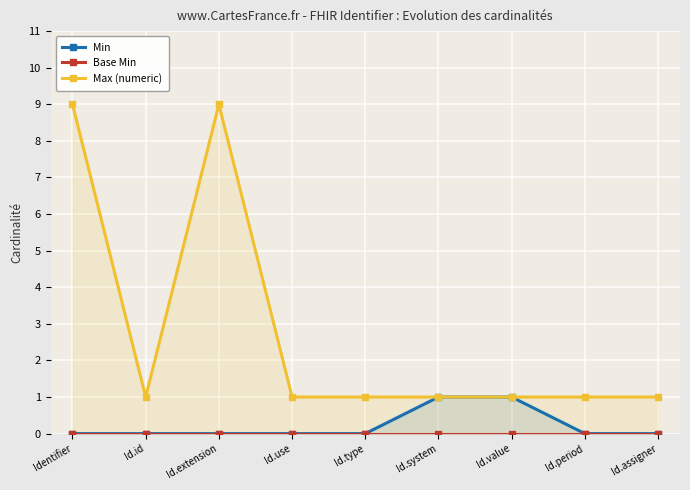

What is the average value of the Max (numeric) series?

3